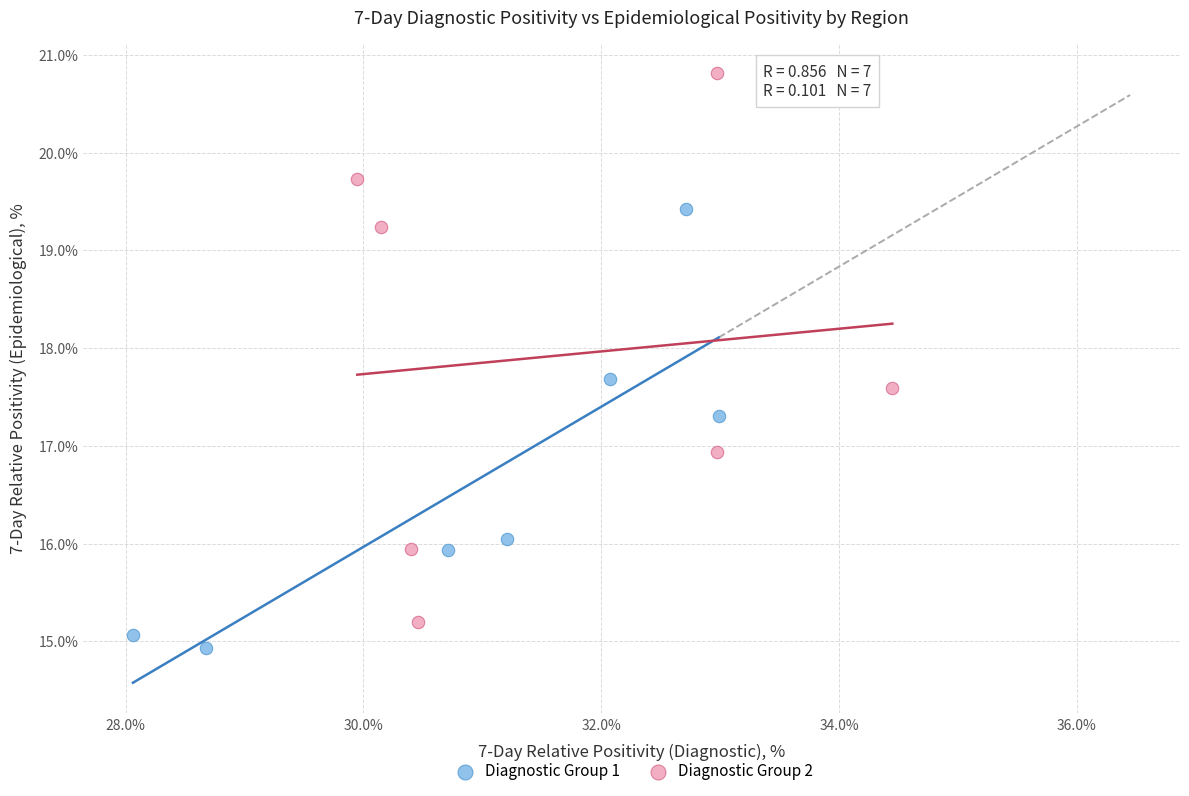

What are all the series names shown in the legend?

Diagnostic Group 1, Diagnostic Group 2